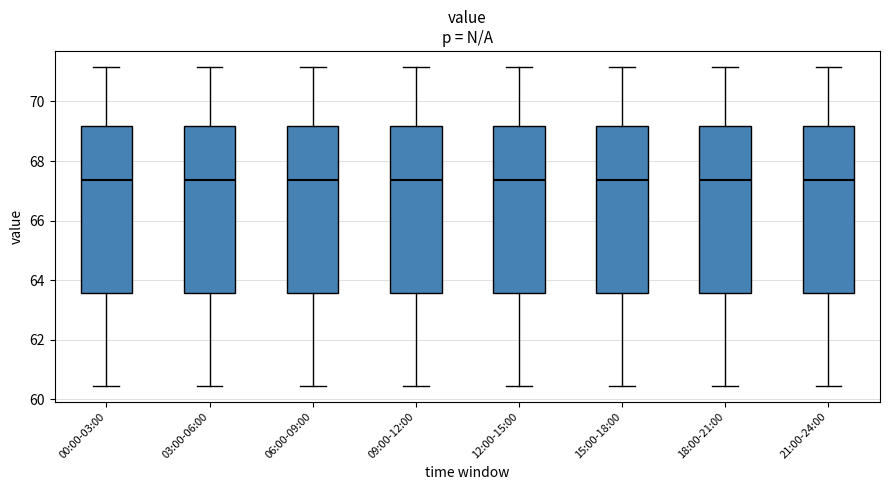

Where is the lower edge of the box for 12:00-15:00 on the y-axis? The values are not printed on the chart, so give them approximately, as read against the axis.

63.6